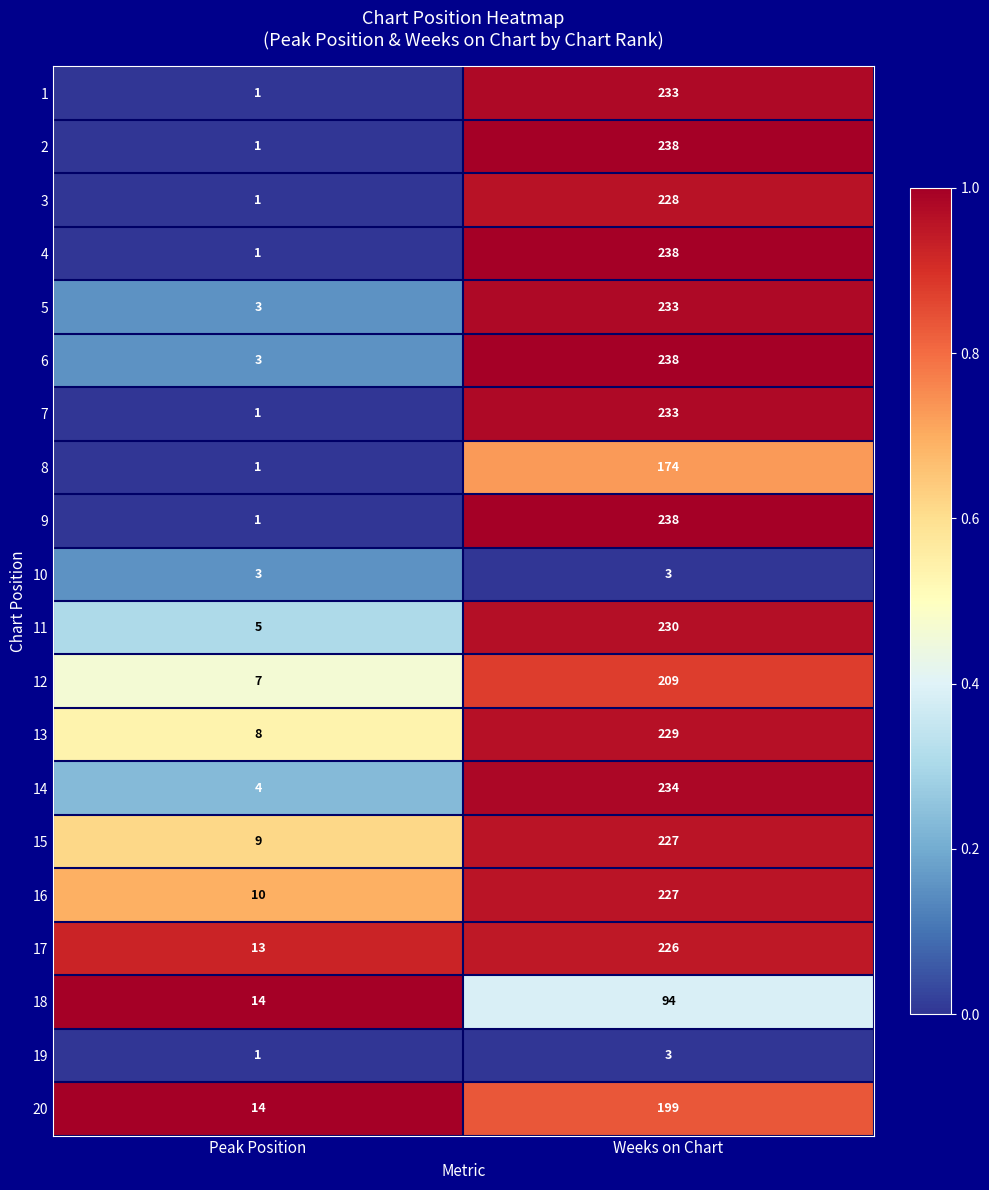

What is the lowest value of the 13 series?

8